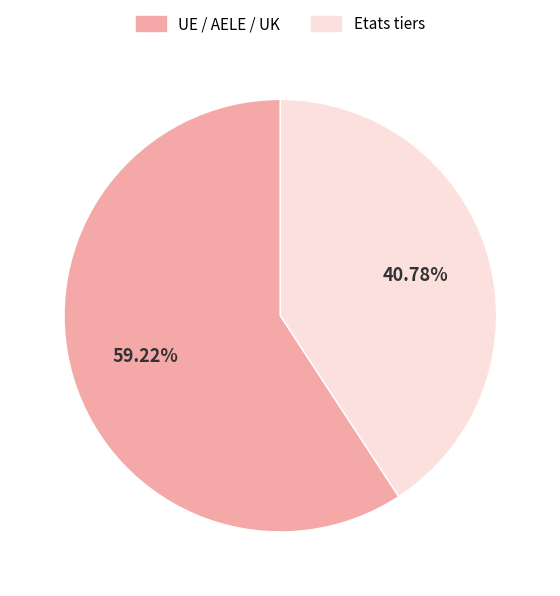

Do Etats tiers and UE / AELE / UK together represent more than half of the pie?

Yes